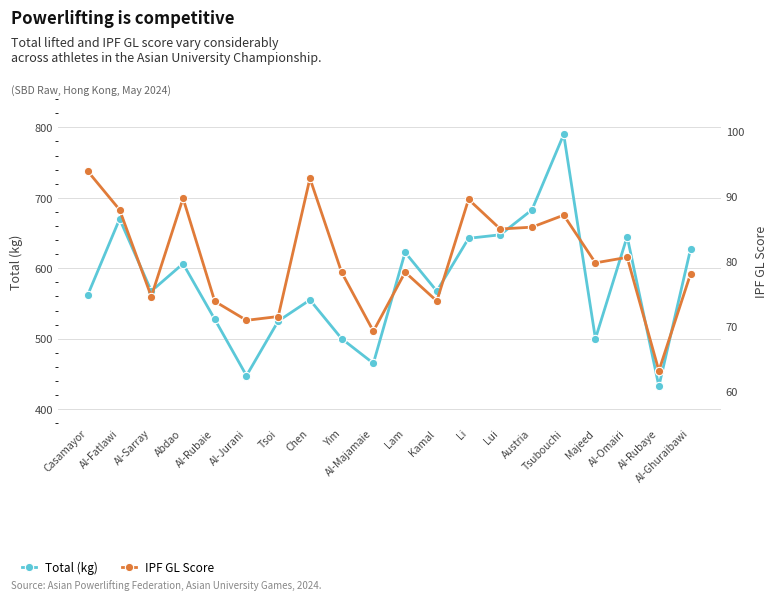

Reading left to right, list all the values displayed in this chart.

Total (kg): Casamayor=562.5	Al-Fatlawi=670.0	Al-Sarray=567.5	Abdao=606.5	Al-Rubaie=527.5	Al-Jurani=447.5	Tsoi=525.0	Chen=555.0	Yim=500.0	Al-Majamaie=465.0	Lam=622.5	Kamal=567.5	Li=642.5	Lui=647.5	Austria=683.0	Tsubouchi=790.0	Majeed=500.0	Al-Omairi=645.0	Al-Rubaye=432.5	Al-Ghuraibawi=627.5
IPF GL Score: Casamayor=93.9	Al-Fatlawi=87.9	Al-Sarray=74.5	Abdao=89.7	Al-Rubaie=73.8	Al-Jurani=70.9	Tsoi=71.5	Chen=92.8	Yim=78.3	Al-Majamaie=69.2	Lam=78.3	Kamal=73.9	Li=89.5	Lui=85.0	Austria=85.3	Tsubouchi=87.1	Majeed=79.7	Al-Omairi=80.6	Al-Rubaye=63.1	Al-Ghuraibawi=78.1